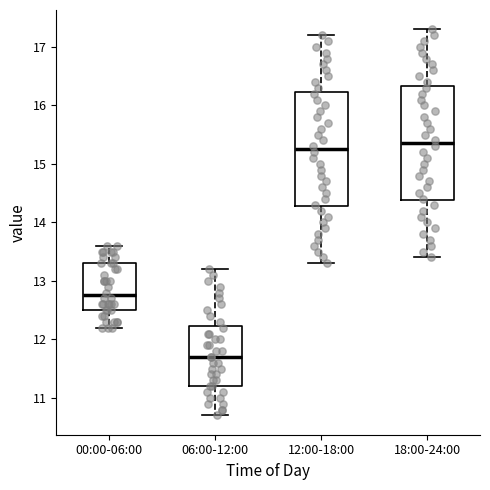

Which box's median line is the lowest?

06:00-12:00